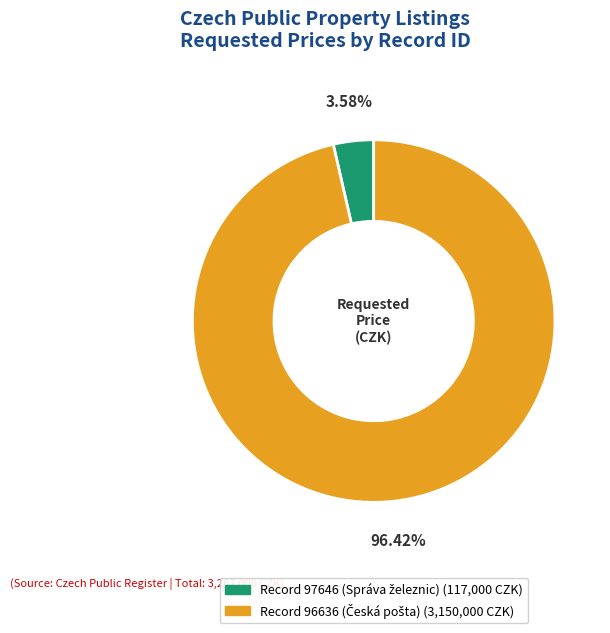

Does any single category account for the majority?

Yes